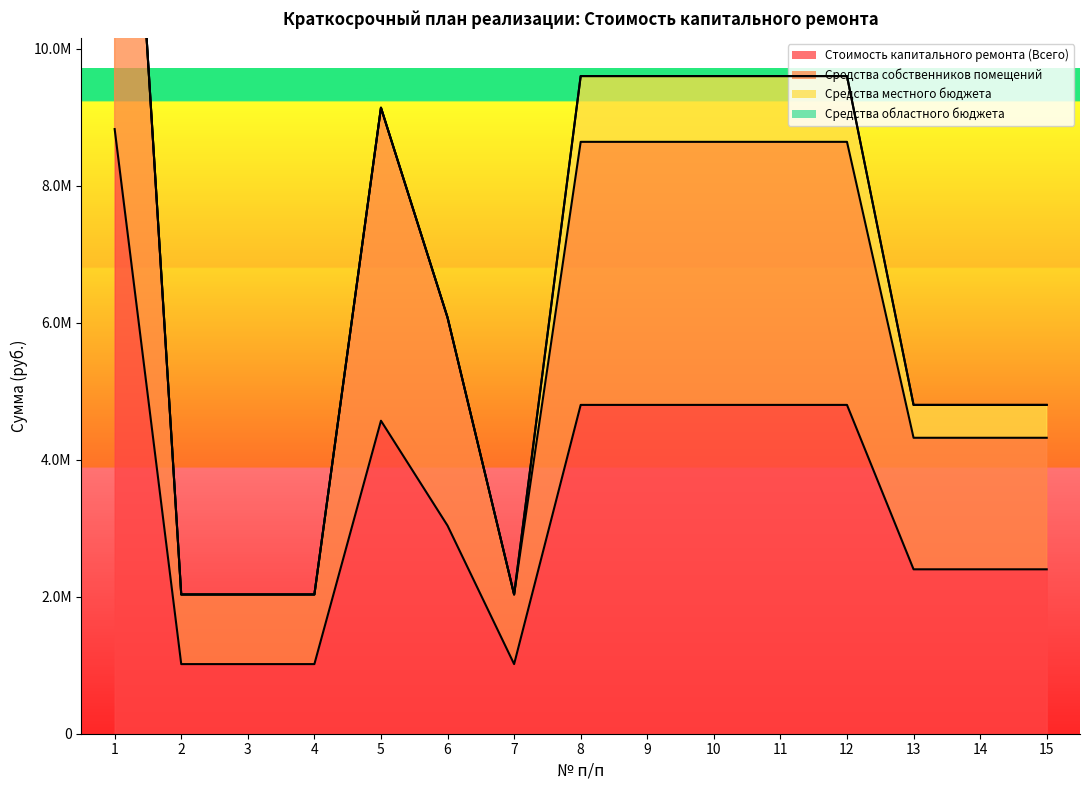

What is the lowest value of the Стоимость капитального ремонта (Всего) series?

1016324.7